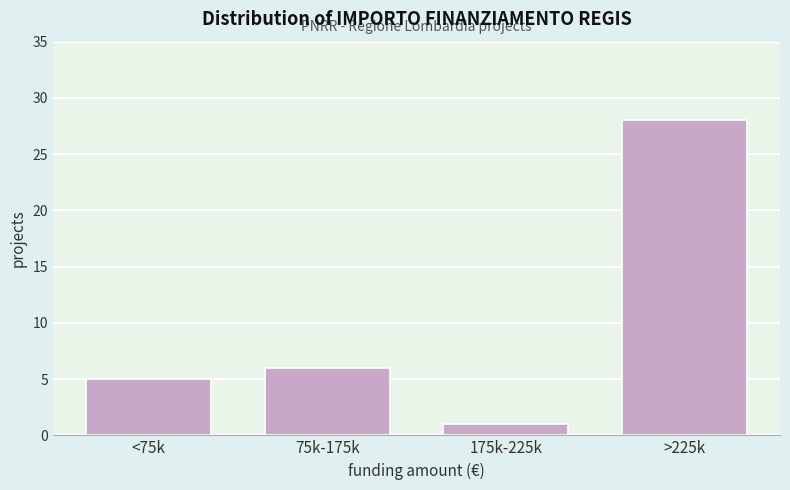

Reading left to right, transcribe all the data shown in this chart.

<75k=5	75k-175k=6	175k-225k=1	>225k=28